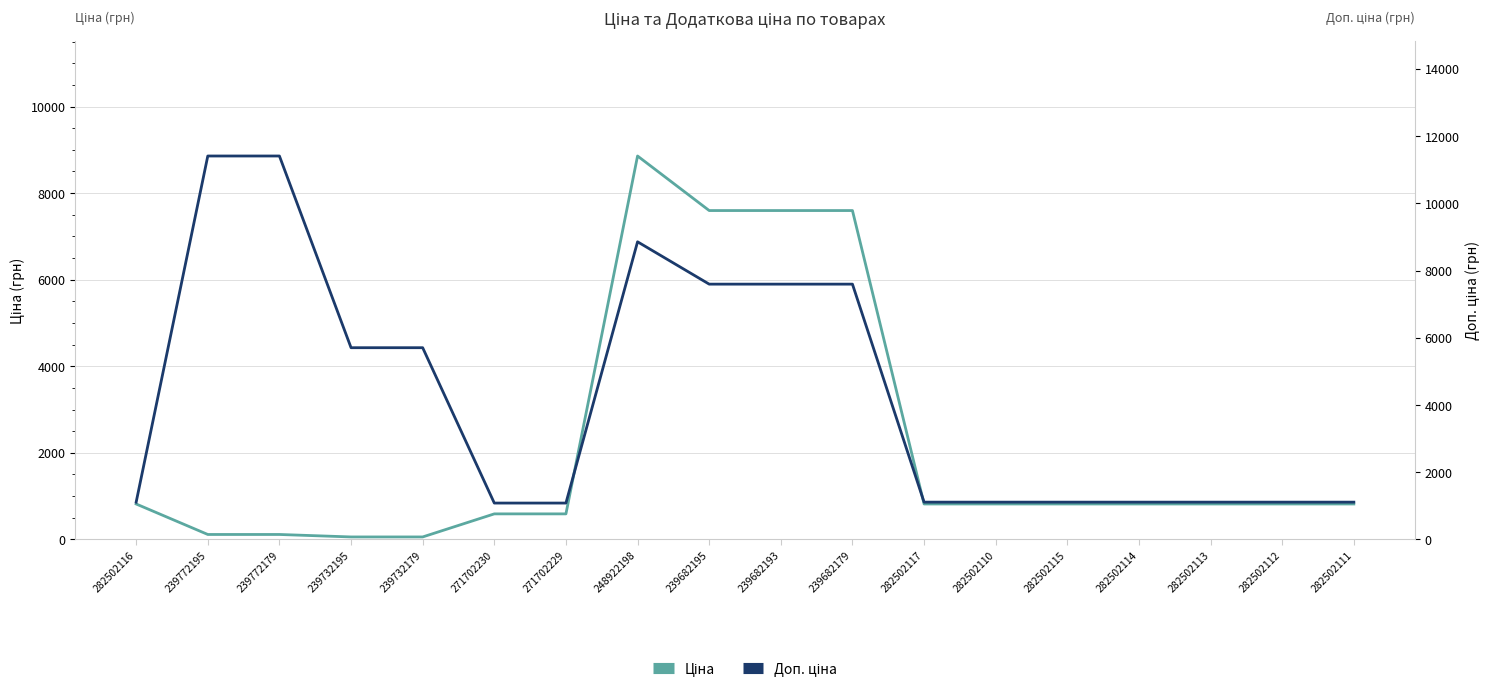

At which category does Ціна reach its first local peak?

248922198